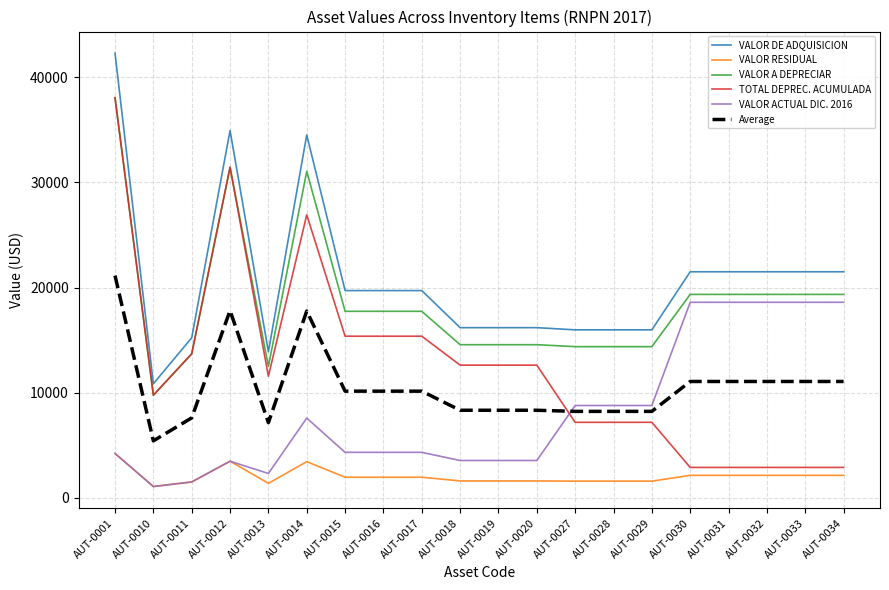

What are all the series names shown in the legend?

VALOR DE ADQUISICION, VALOR RESIDUAL, VALOR A DEPRECIAR, TOTAL DEPREC. ACUMULADA, VALOR ACTUAL DIC. 2016, Average